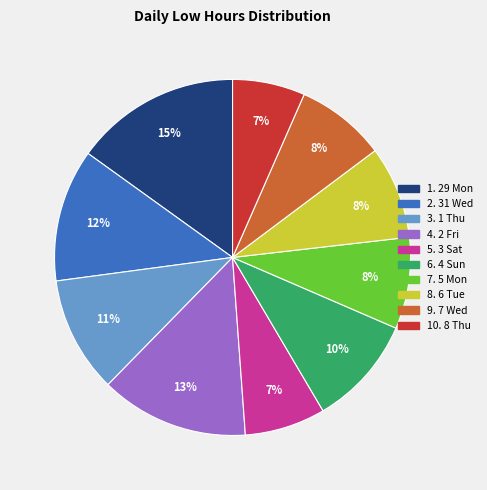

Does any single category account for the majority?

No